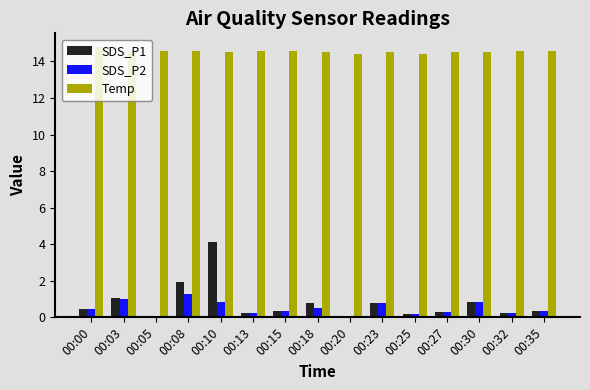

Which series has the largest total across all categories?

Temp